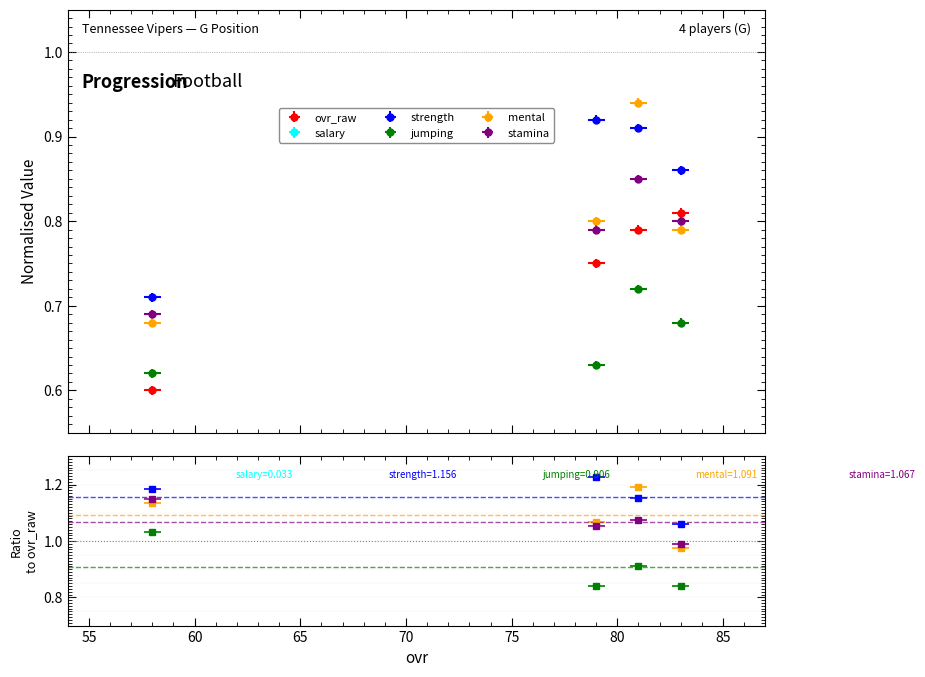

Reading left to right, list all the values displayed in this chart.

ovr_raw: 0.6	0.8	0.8	0.8
salary: 0.0	0.0	0.0	0.0
strength: 0.7	0.9	0.9	0.9
jumping: 0.6	0.6	0.7	0.7
mental: 0.7	0.8	0.9	0.8
stamina: 0.7	0.8	0.8	0.8